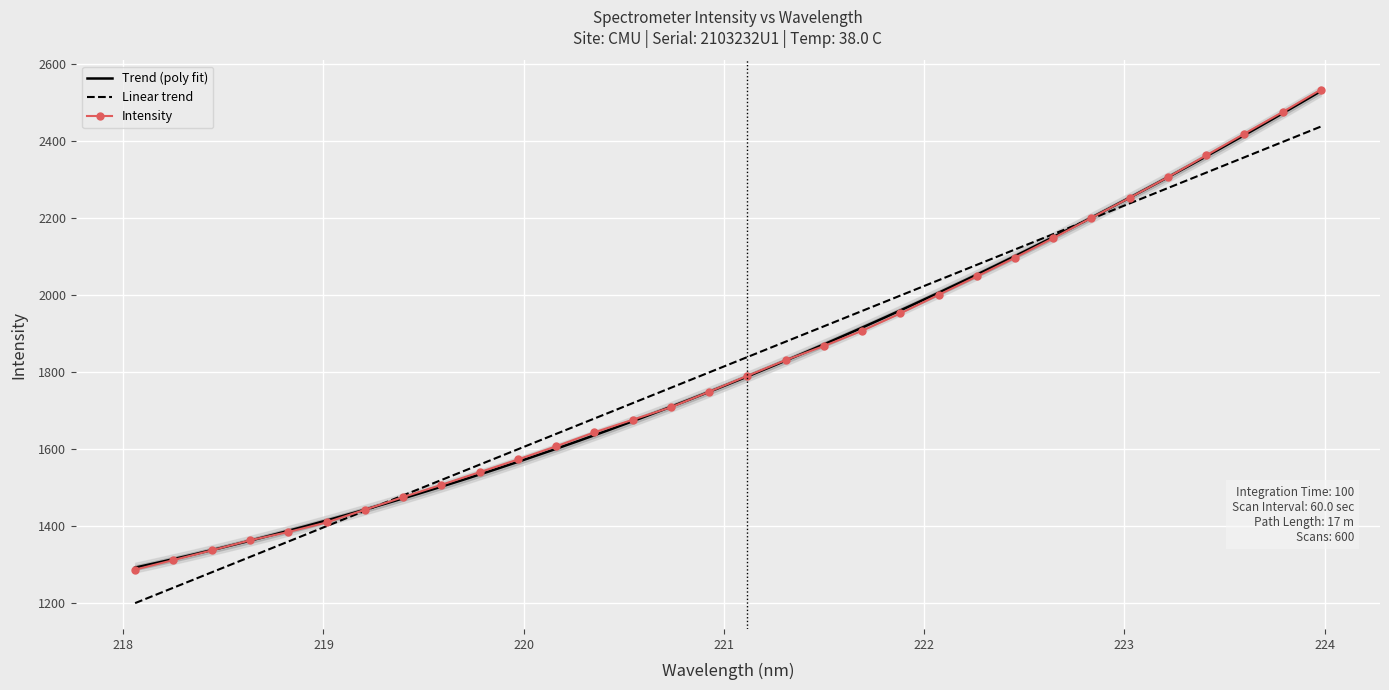

What position from the right is 219.589?

24